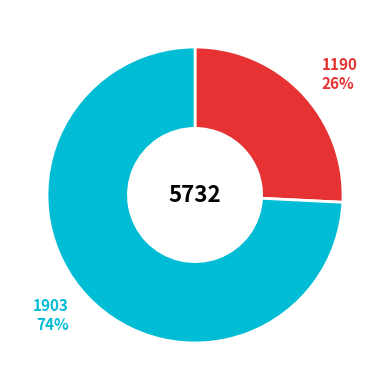

What percentage is the 1903 slice, to the nearest percent?

74%